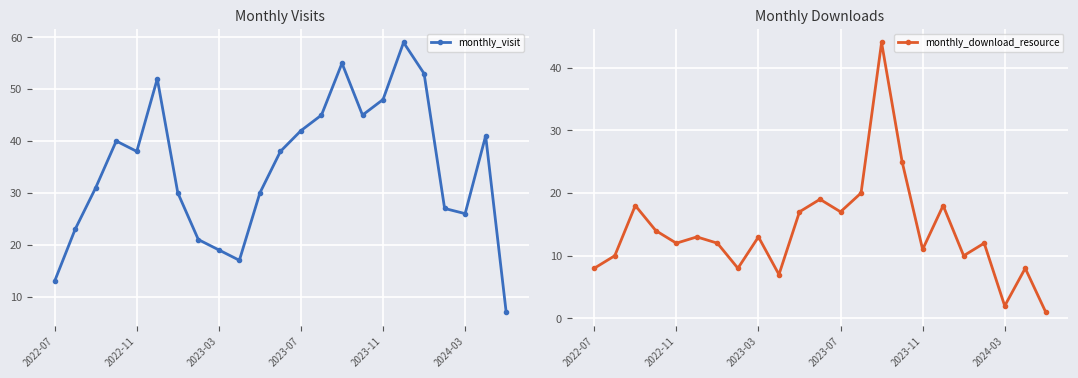

Reading right to left, extract all data points from this chart.

monthly_visit: 7	41	26	27	53	59	48	45	55	45	42	38	30	17	19	21	30	52	38	40	31	23	13
monthly_download_resource: 1	8	2	12	10	18	11	25	44	20	17	19	17	7	13	8	12	13	12	14	18	10	8